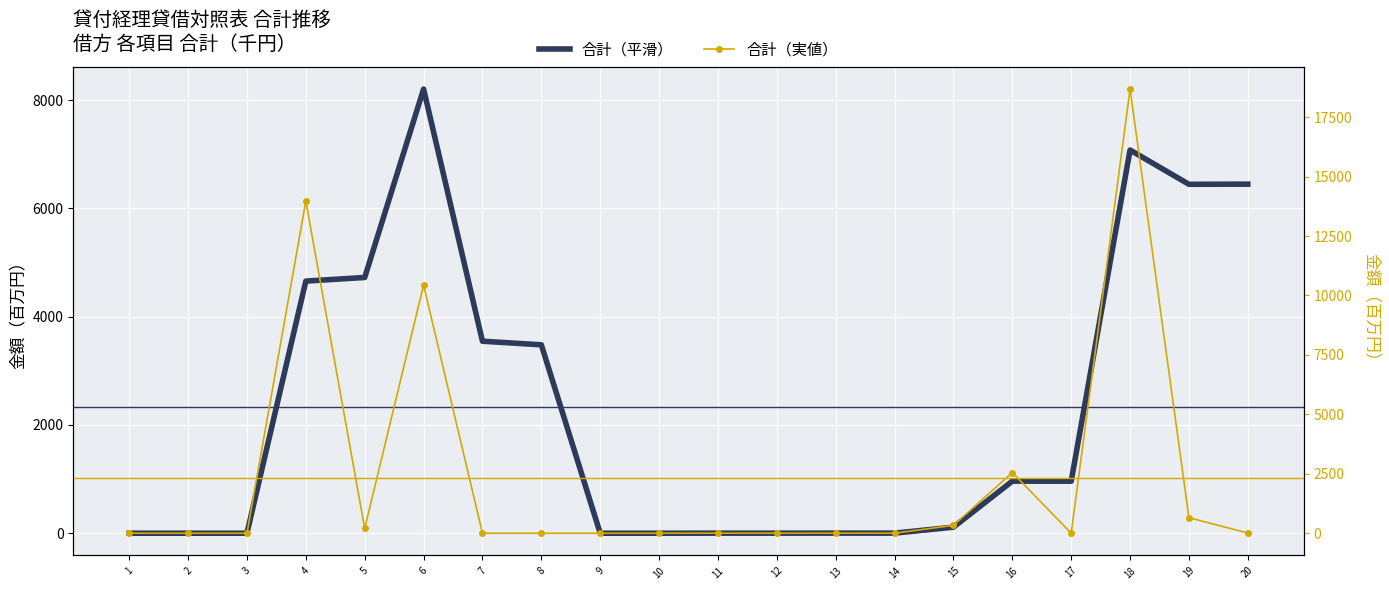

List the series in order of their overall mean, lowest first.

合計（平滑）, 合計（実値）